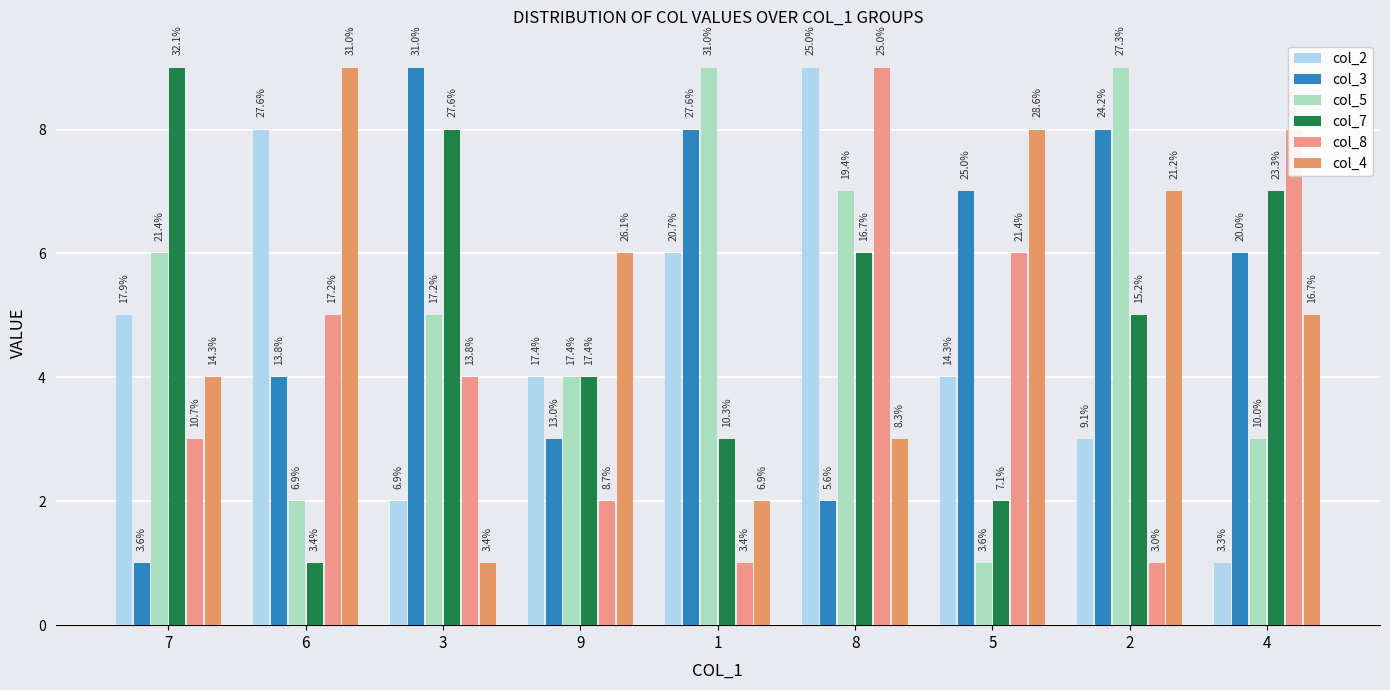

Read the col_8 value at 1.

1